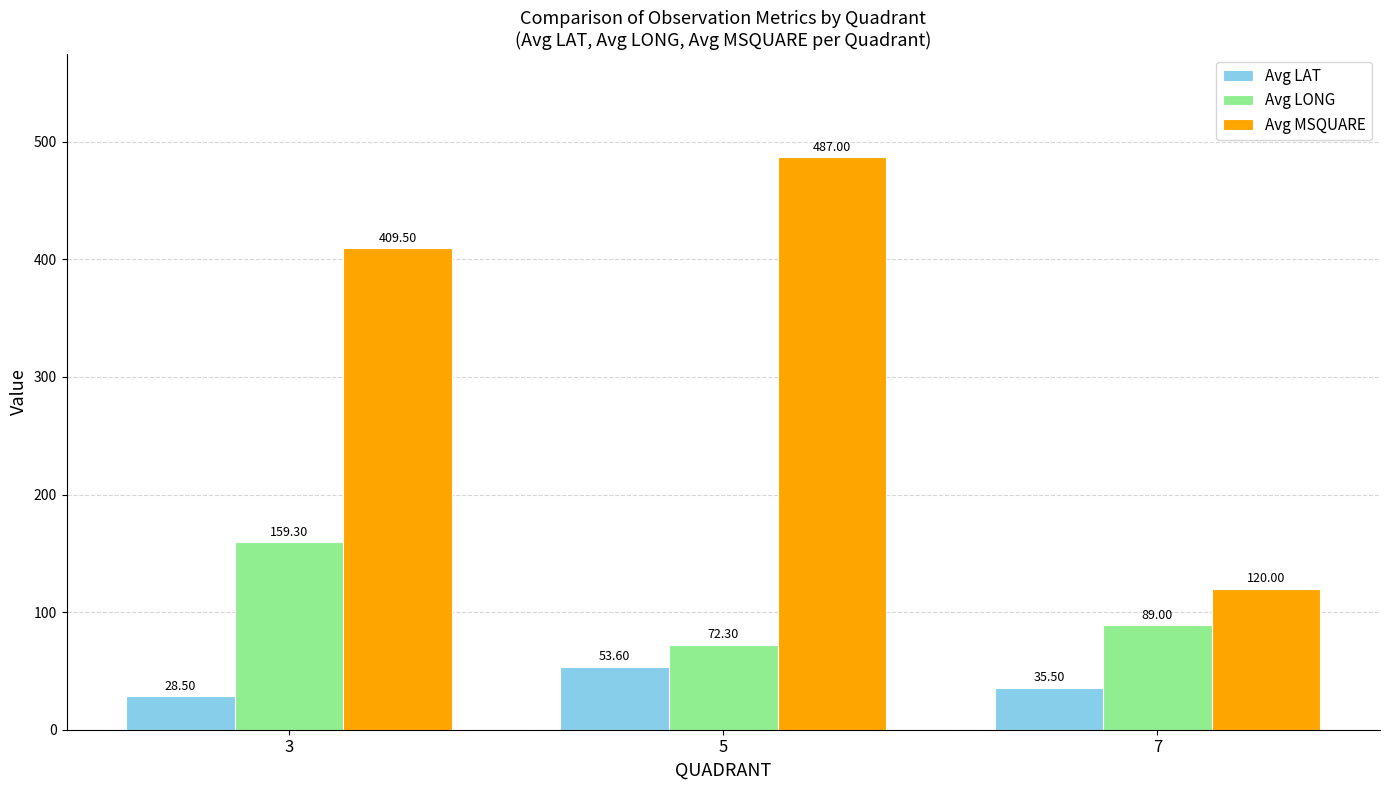

Rank the categories by Avg LONG value from highest to lowest.

3, 7, 5